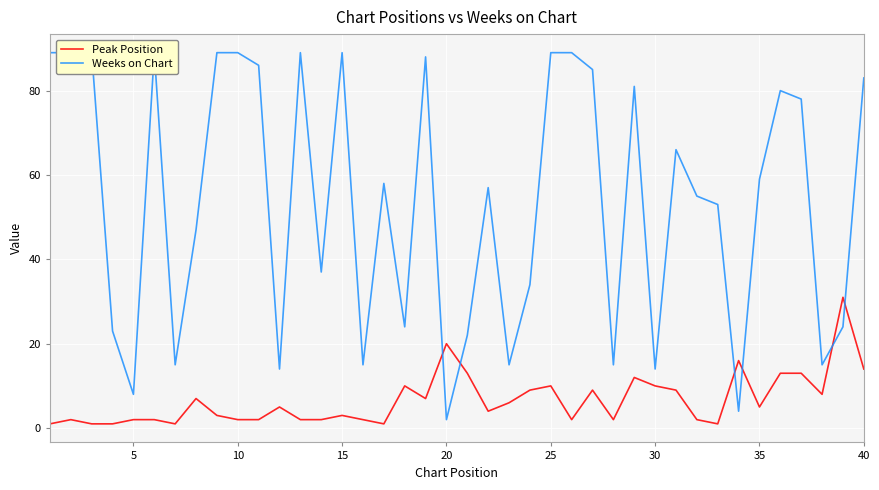

The value of Peak Position at 35 is 9. True or false?

False